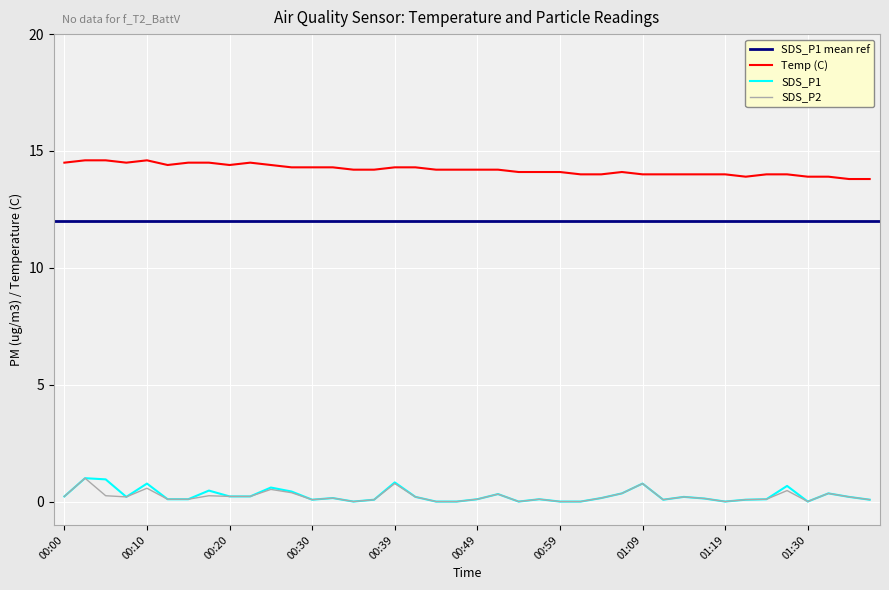

Does the chart display data point markers on the line(s)?

No